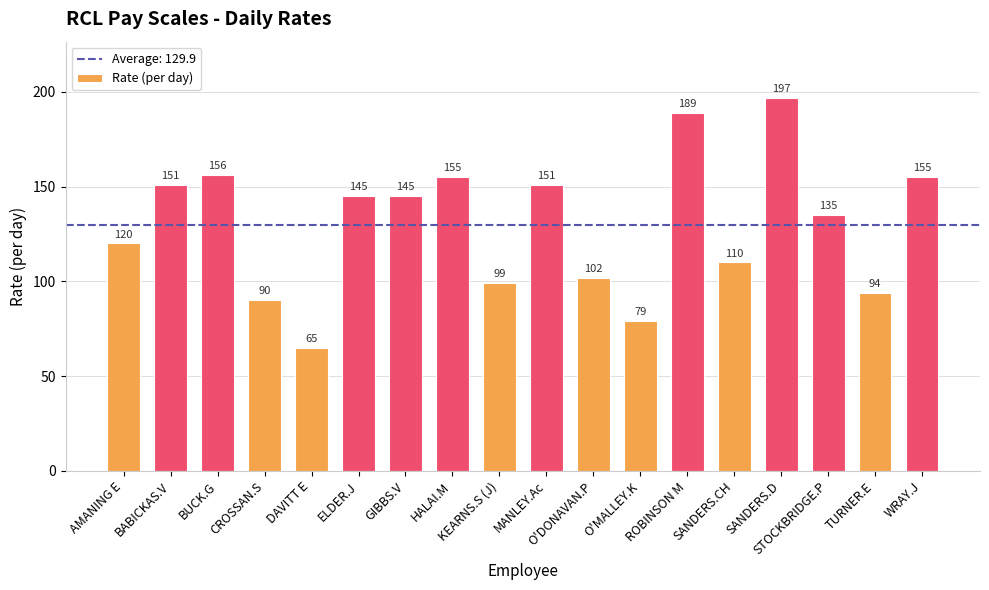

What is the average value?

130